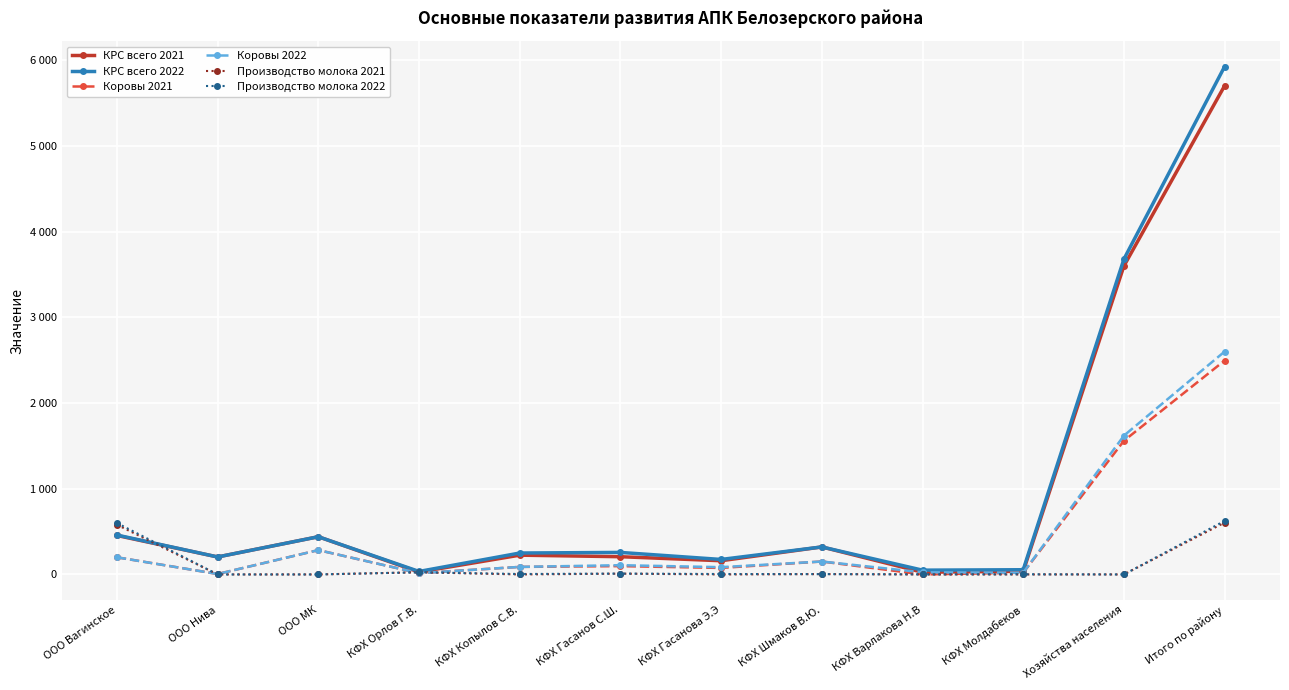

What are all the series names shown in the legend?

КРС всего 2021, КРС всего 2022, Коровы 2021, Коровы 2022, Производство молока 2021, Производство молока 2022